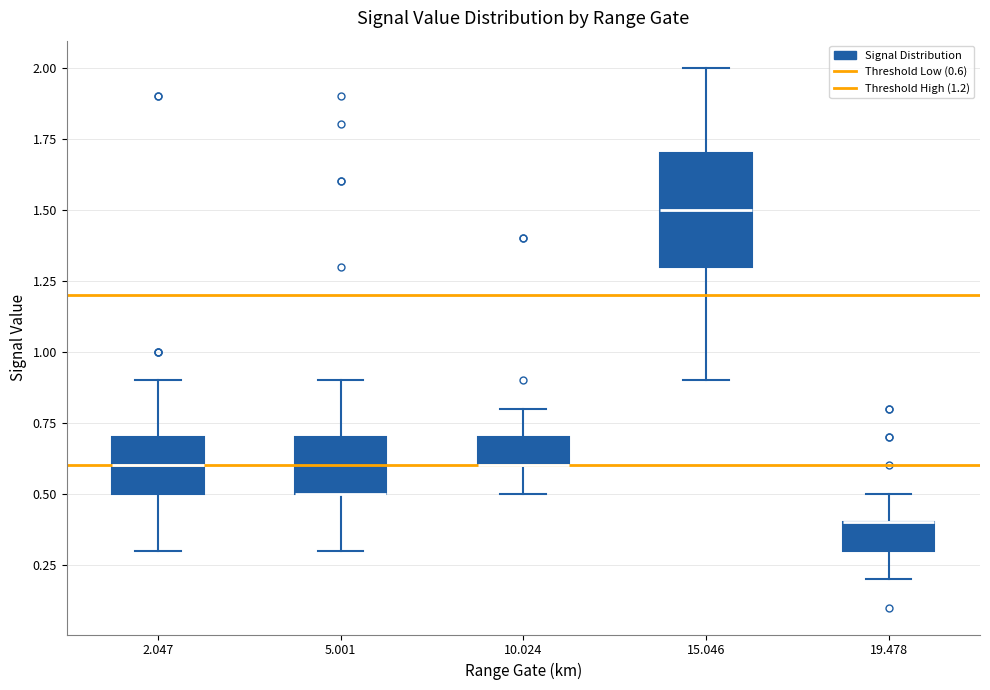

Reading left to right, transcribe this box plot: for each box, give where its median line is, the range the box spans, and where its two whiskers end, as read against the y-axis. The values are not printed on the chart, so give them approximately, as read against the axis.

2.047: median 0.6, box 0.5 to 0.7, whiskers 0.3 to 0.9
5.001: median 0.5 (drawn on the box's lower edge), box 0.5 to 0.7, whiskers 0.3 to 0.9
10.024: median 0.6 (drawn on the box's lower edge), box 0.6 to 0.7, whiskers 0.5 to 0.8
15.046: median 1.5, box 1.3 to 1.7, whiskers 0.9 to 2.0
19.478: median 0.4 (drawn on the box's upper edge), box 0.3 to 0.4, whiskers 0.2 to 0.5